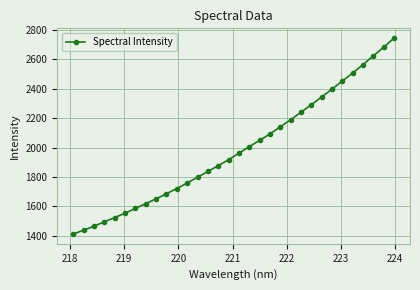

What is the smallest value displayed?

1413.0